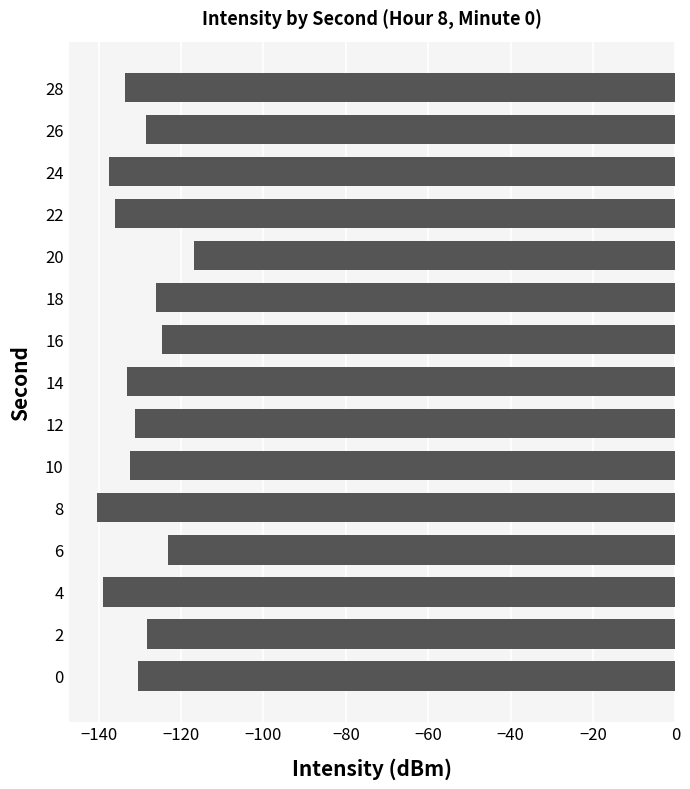

The value at 24 is -75.6. True or false?

False